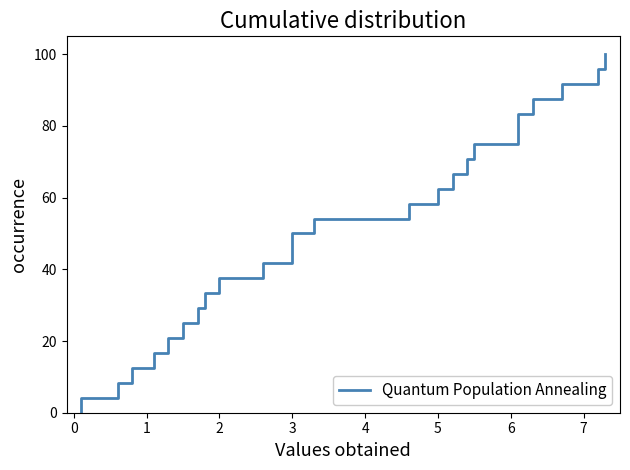

How many lines are shown in the chart?

1